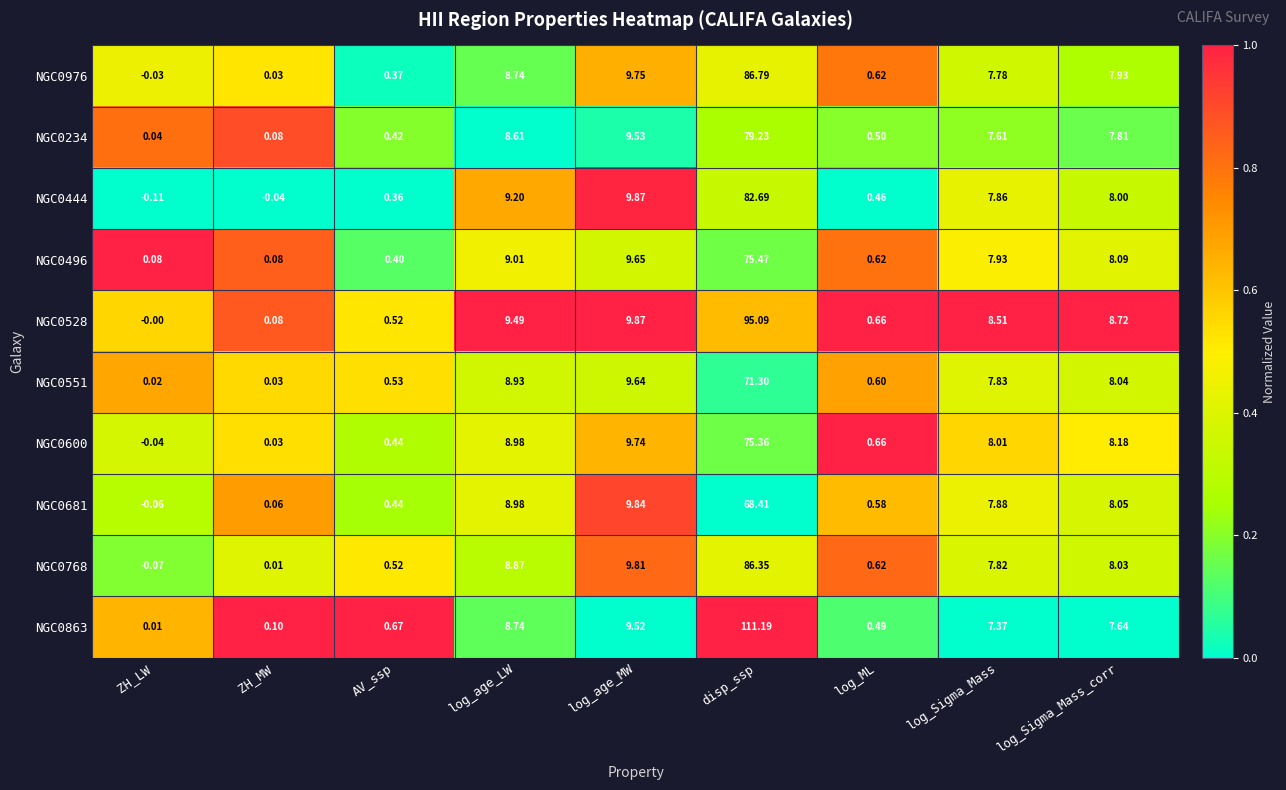

At which label is NGC0768 closest to 43?

log_age_MW